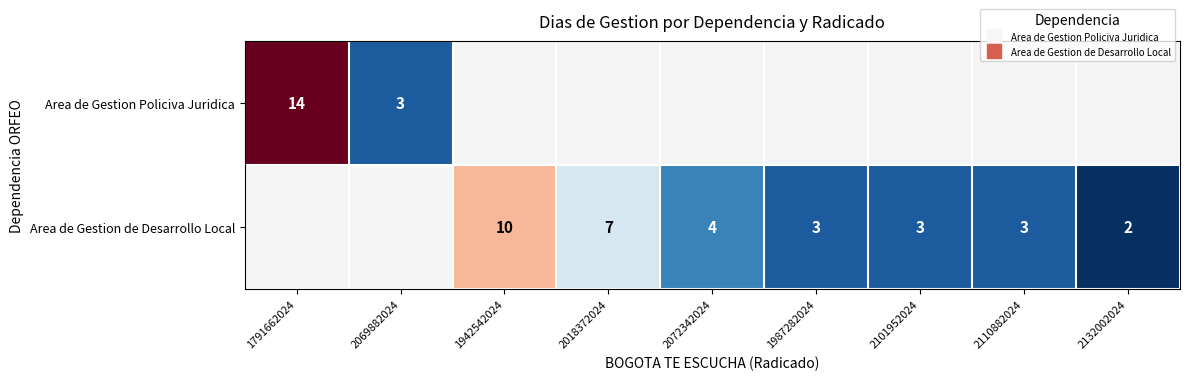

How many distinct data groups are displayed?

2